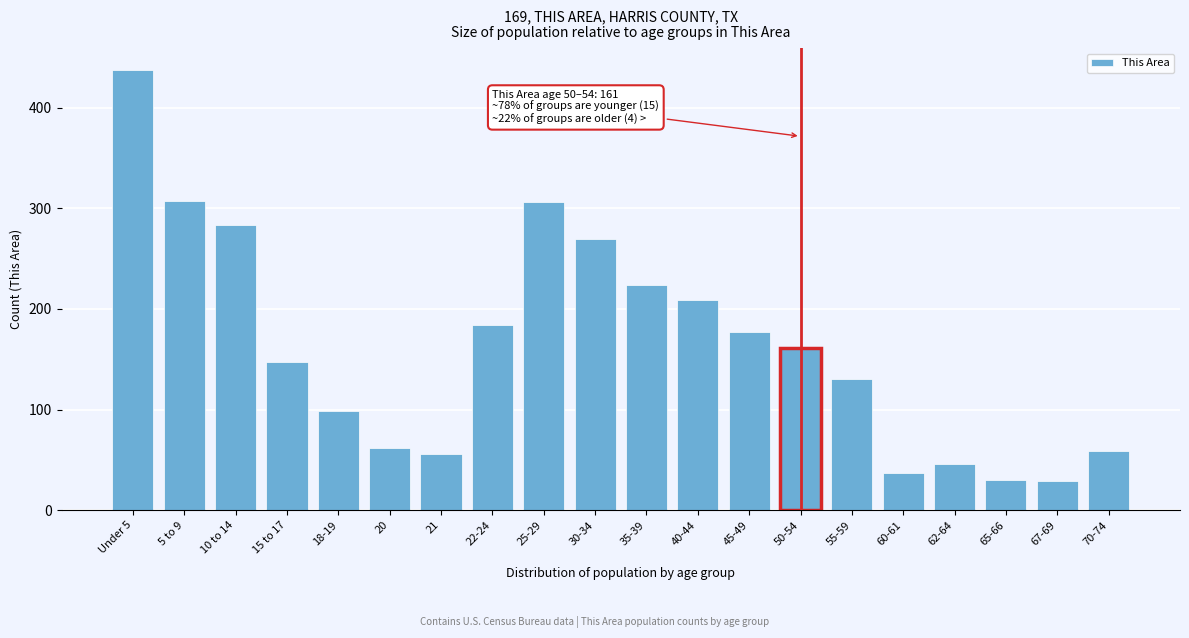

The value at 50-54 is 265. True or false?

False